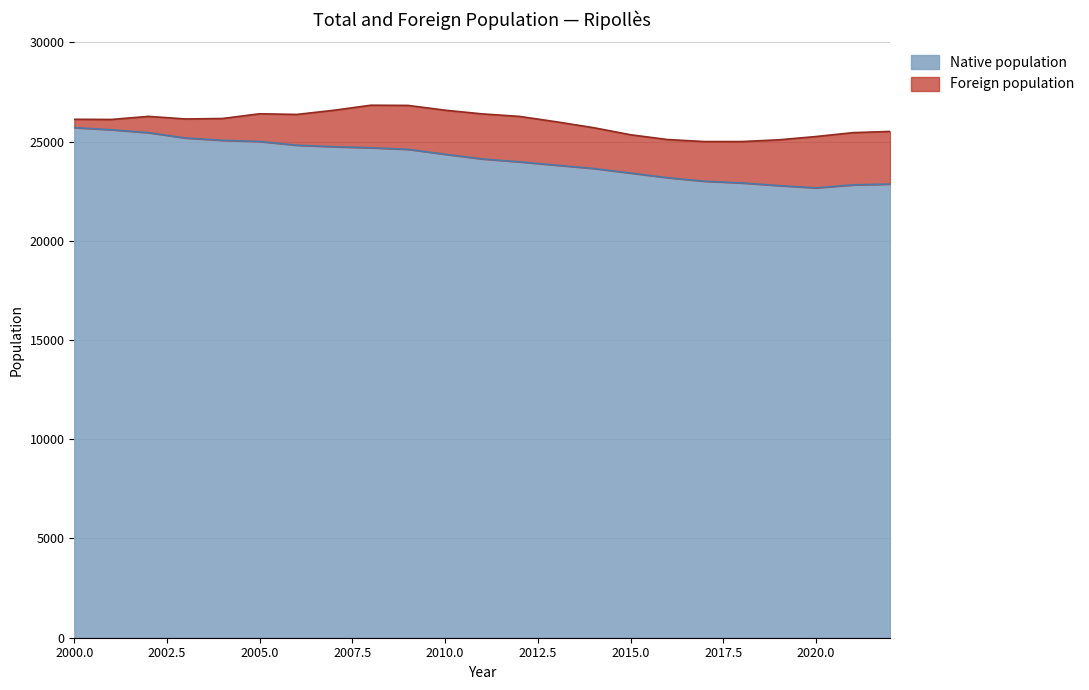

True or false: the data shows 25087 at 2019.

True